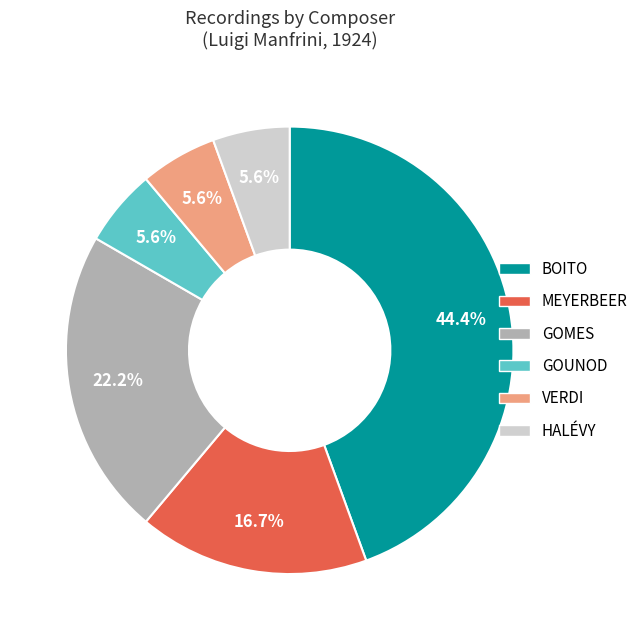

What portion of the pie excludes GOUNOD?

94.4%